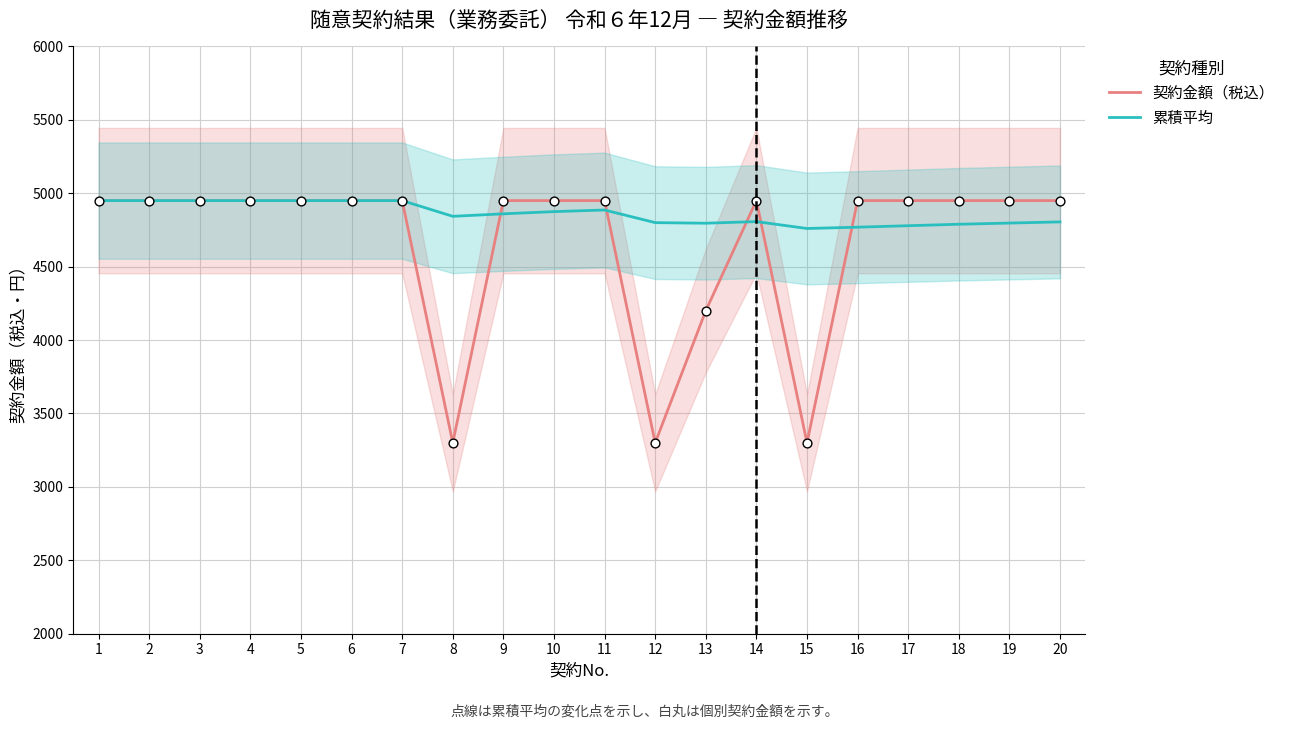

Which series contains the lowest Y value?

契約金額（税込）